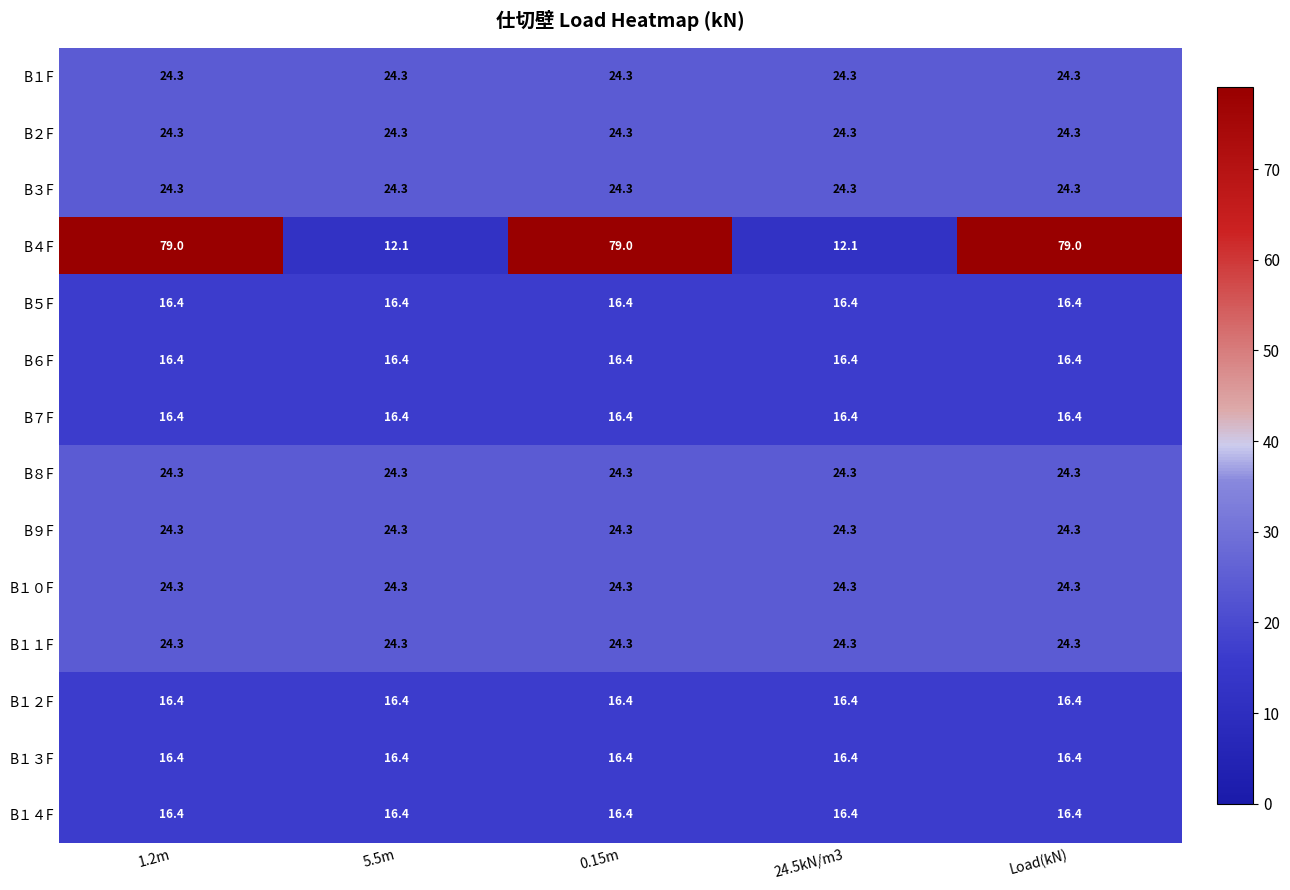

What is the smallest value displayed?

12.1